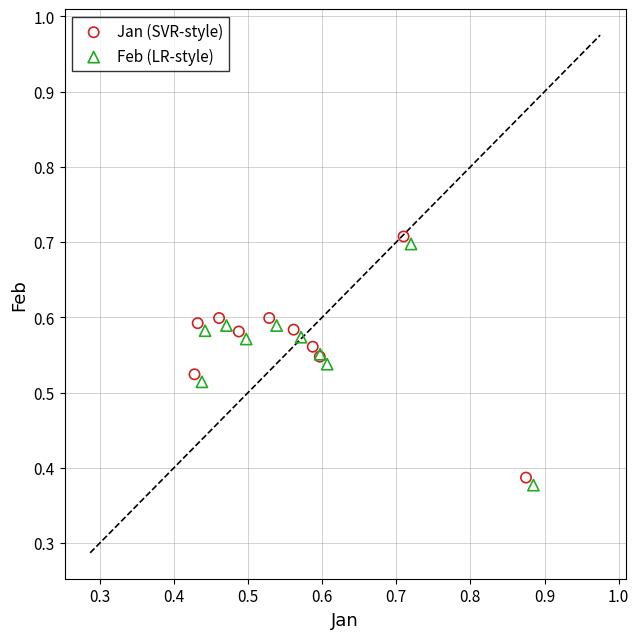

Which series reaches the minimum Y coordinate?

Feb (LR-style)